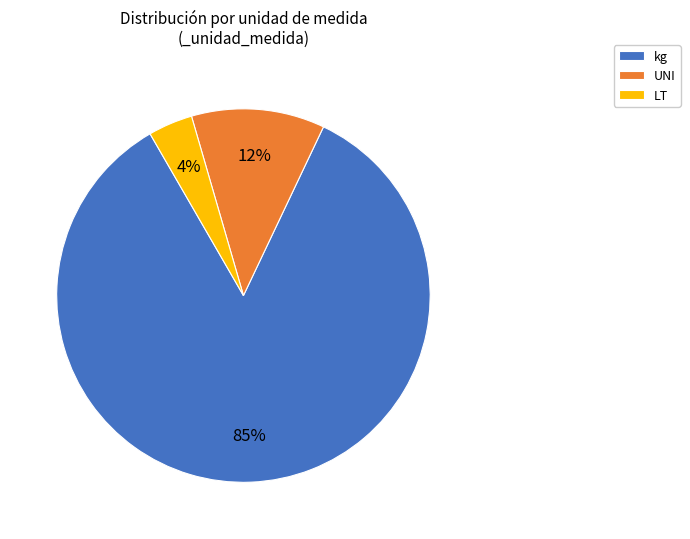

Which has a higher value, UNI or kg?

kg